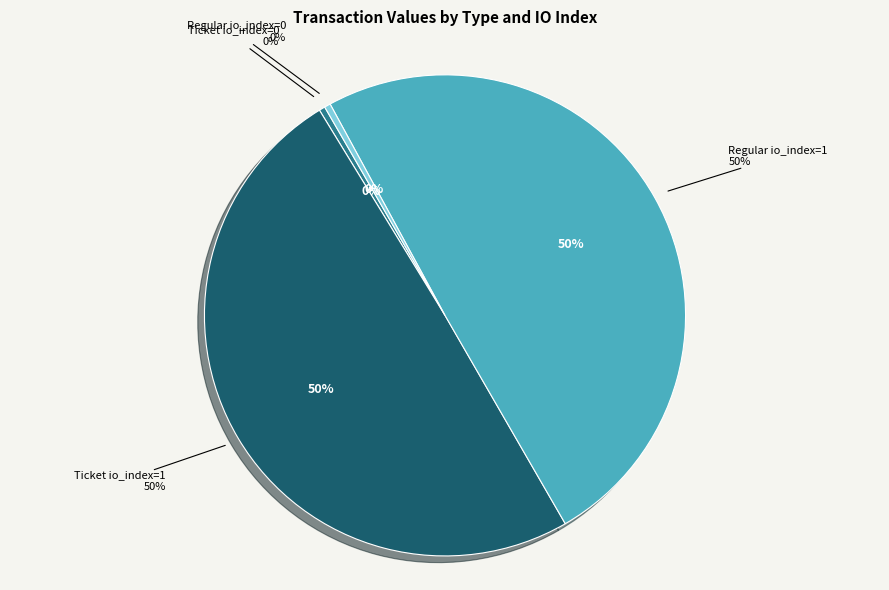

Between Ticket io_index=0 and Regular io_index=1, which is larger?

Regular io_index=1